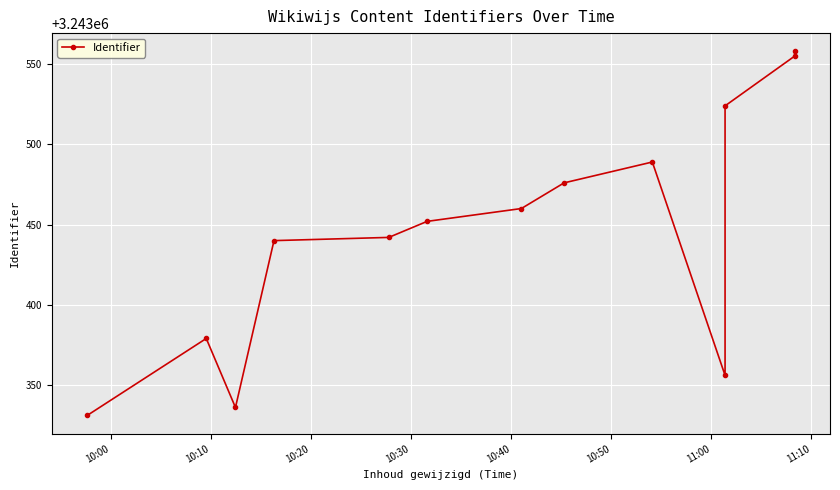

How many lines are shown in the chart?

1